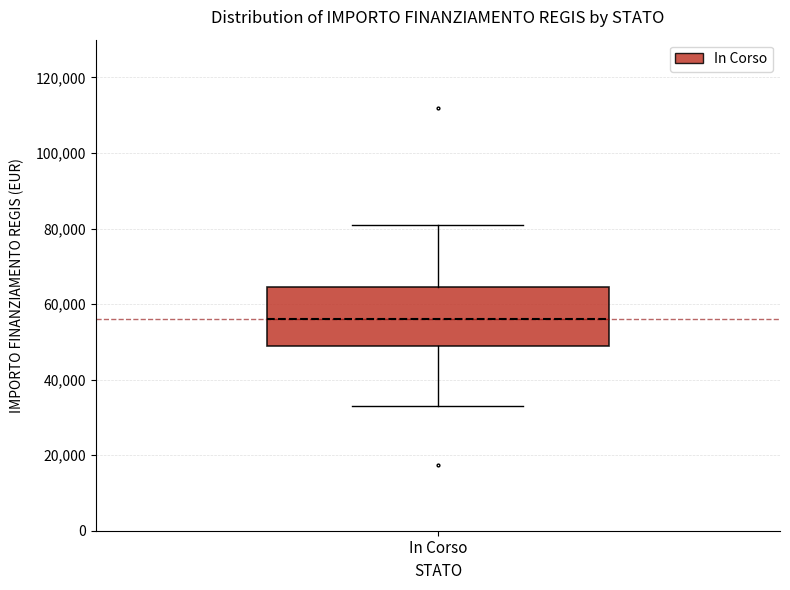

Read this box plot against the y-axis: the position of the median line, the range covered by the box, and the ends of both whiskers. The values are not printed on the chart, so give them approximately, as read against the axis.

median 56000, box 50000 to 64000, whiskers 32000 to 80000